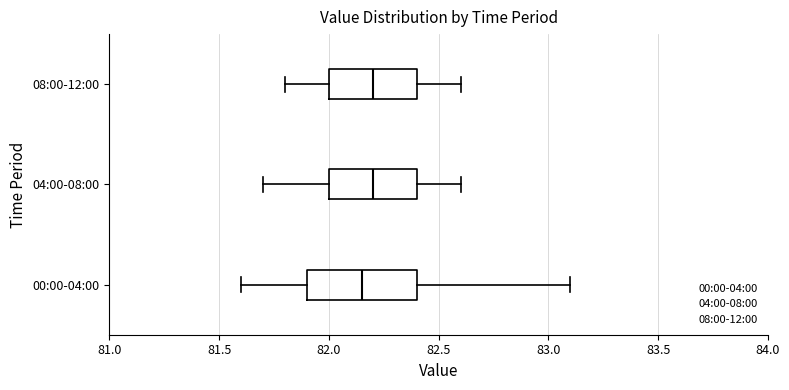

Comparing the boxes themselves (not the whiskers), which one is the widest?

00:00-04:00